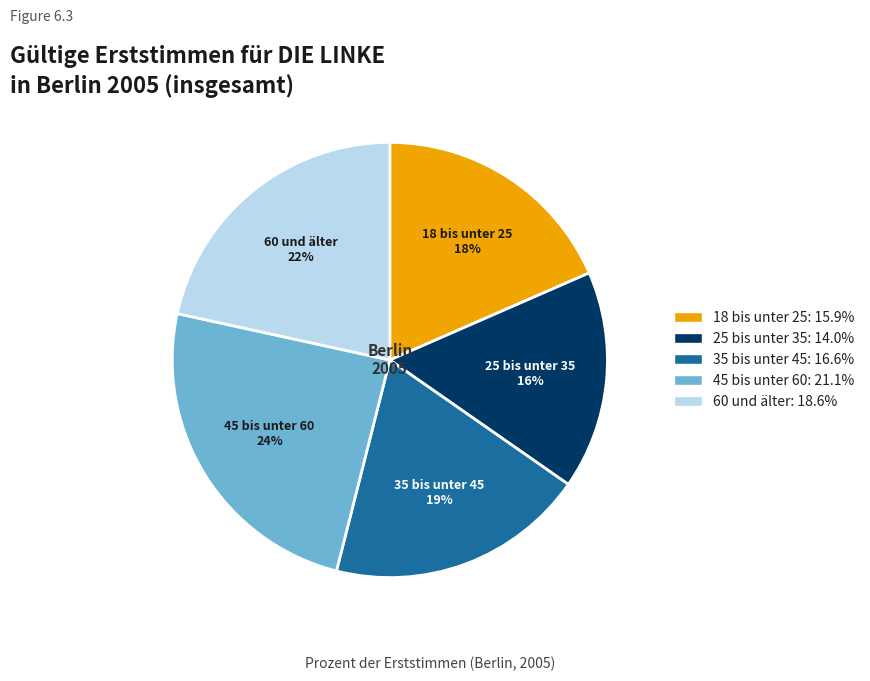

Is it true that 60 und älter is 22% of the pie?

True